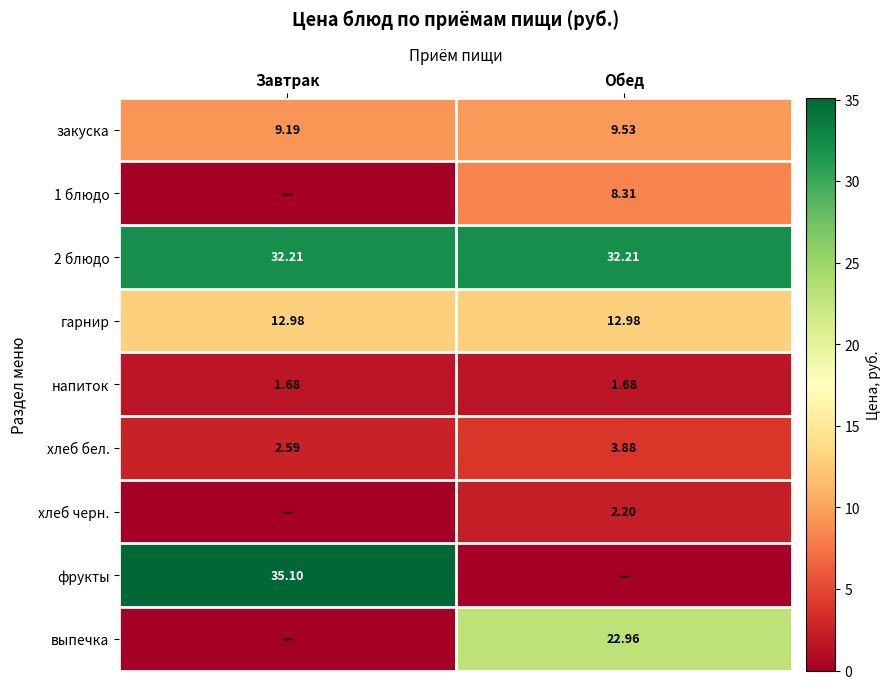

How many categories are shown in the chart?

2